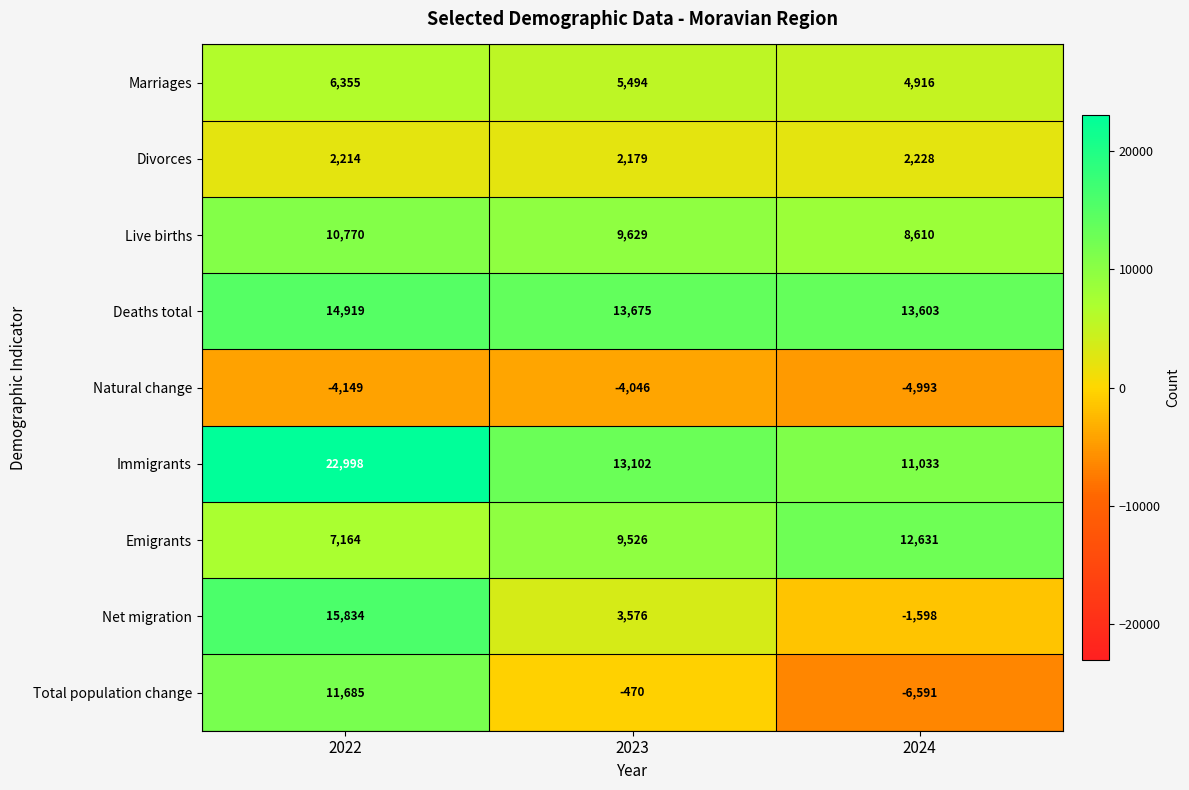

Count the Emigrants values in the range 7164 to 12631.

3